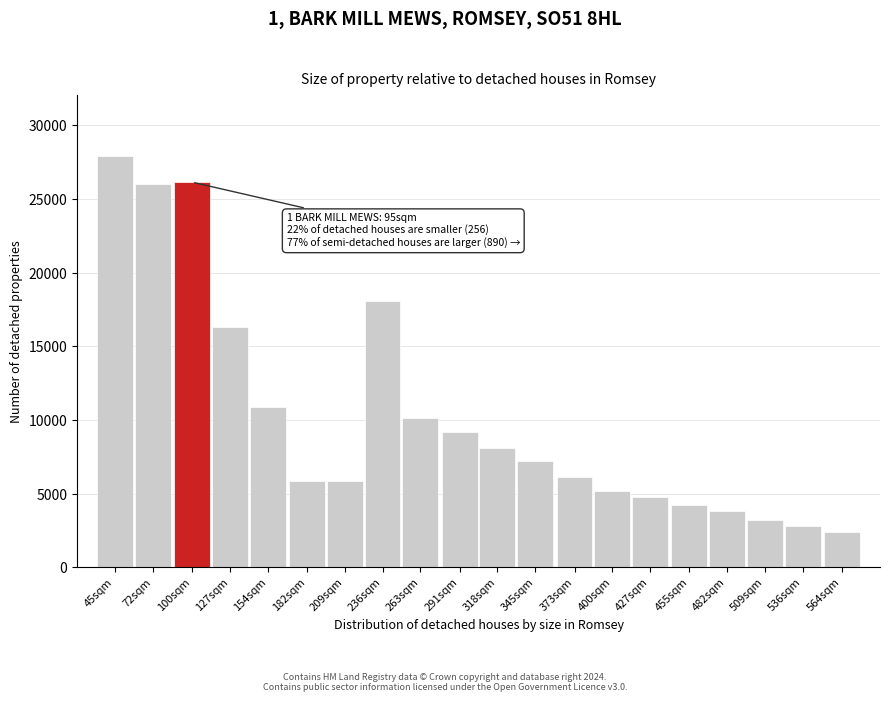

What is the ratio of the value at 291sqm to the value at 509sqm?

2.9